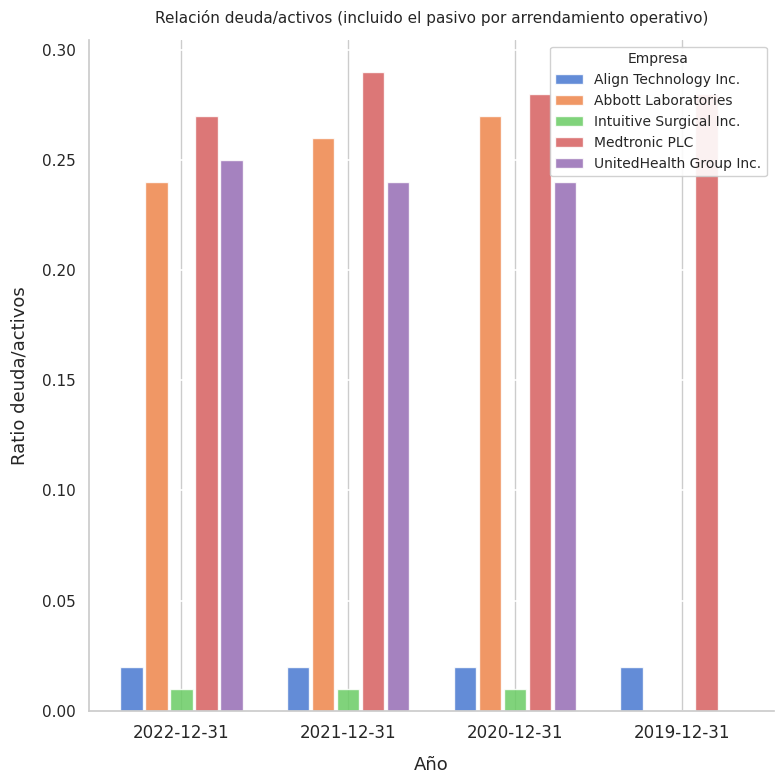

Which series has the largest total across all categories?

Medtronic PLC